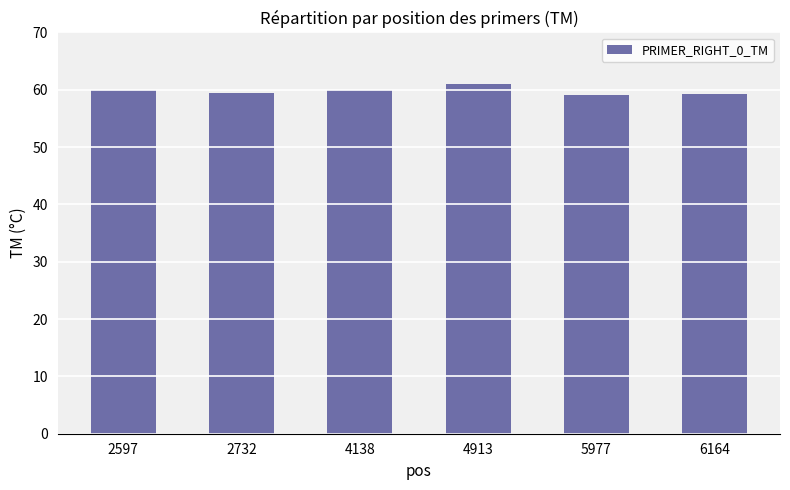

What is the greatest value displayed?

61.1